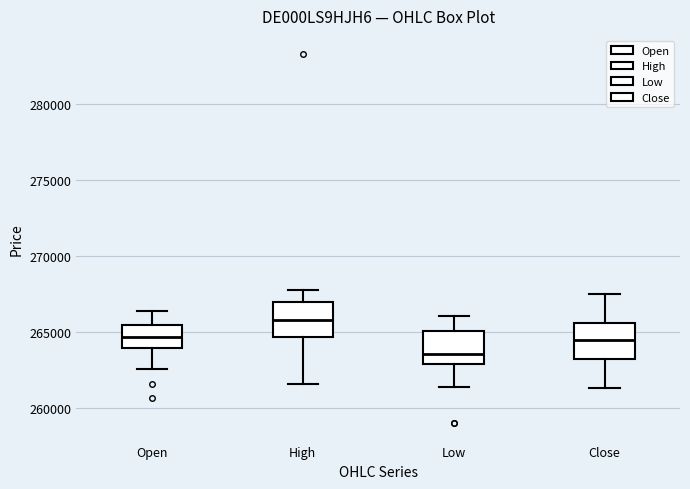

Where is the lower edge of the box for Close on the y-axis? The values are not printed on the chart, so give them approximately, as read against the axis.

263000